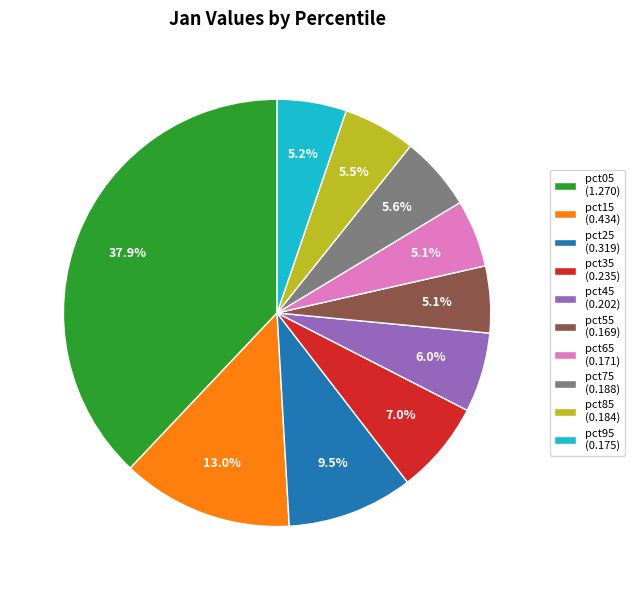

To the nearest percent, what portion does pct95 represent?

5%